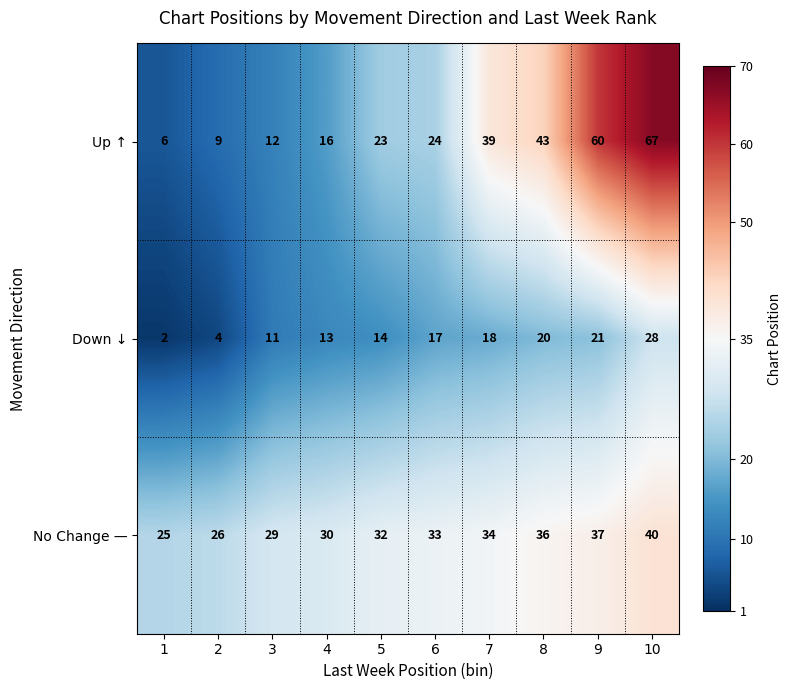

Which series changed the most between 2 and 5?

Up ↑